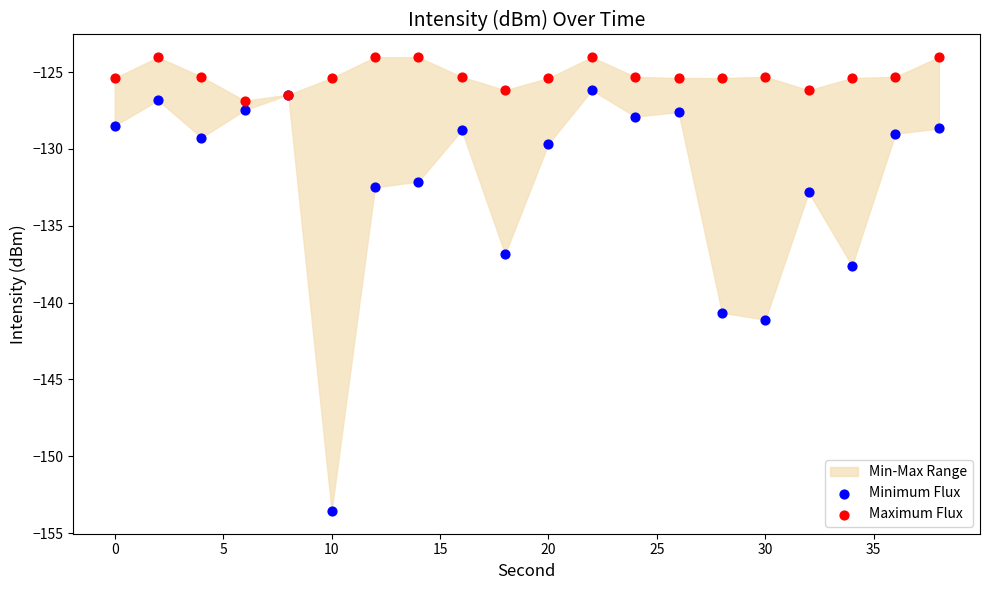

Which series contains the lowest Y value?

Minimum Flux